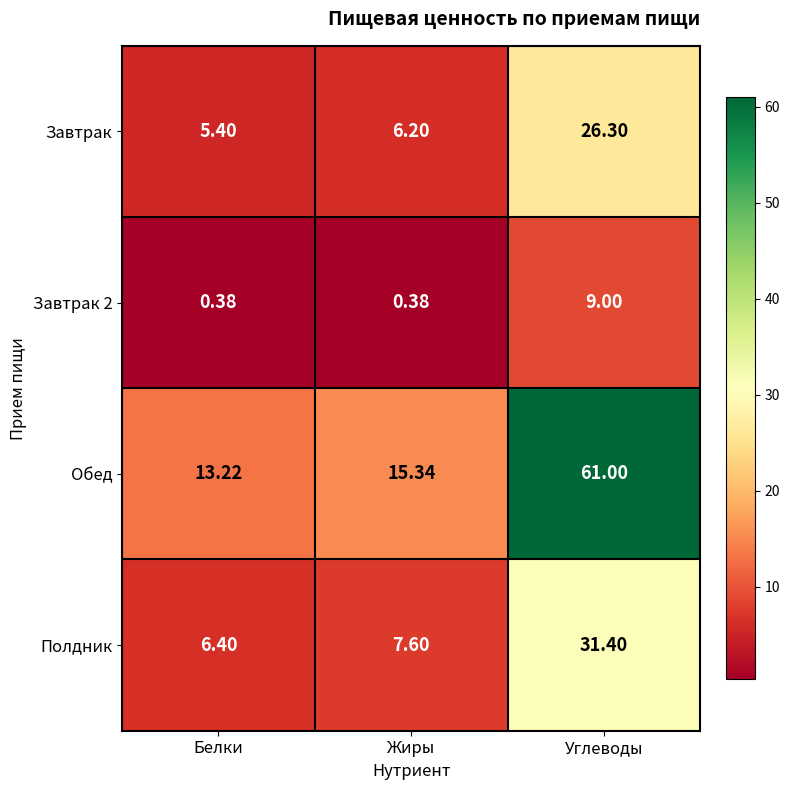

What is the greatest value displayed?

61.0